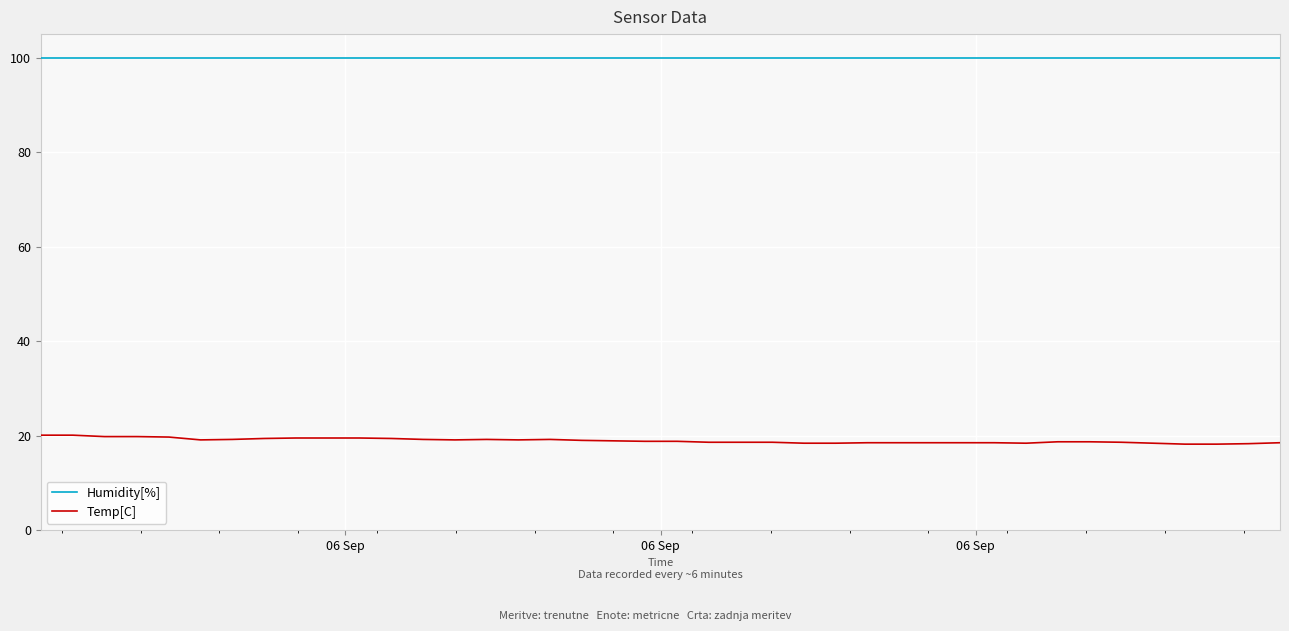

What are all the series names shown in the legend?

Humidity[%], Temp[C]